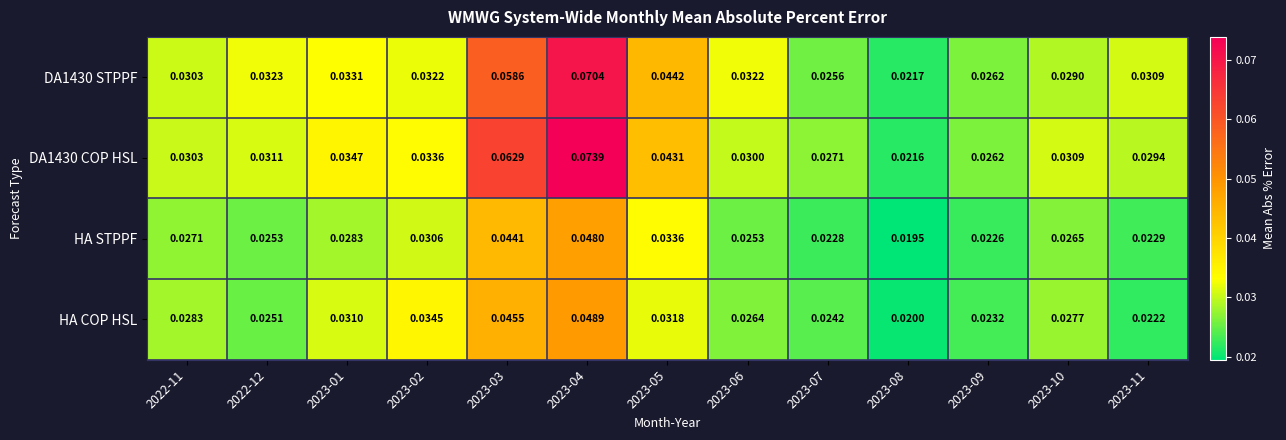

Between 2022-12 and 2023-01, which series saw the biggest shift?

HA COP HSL